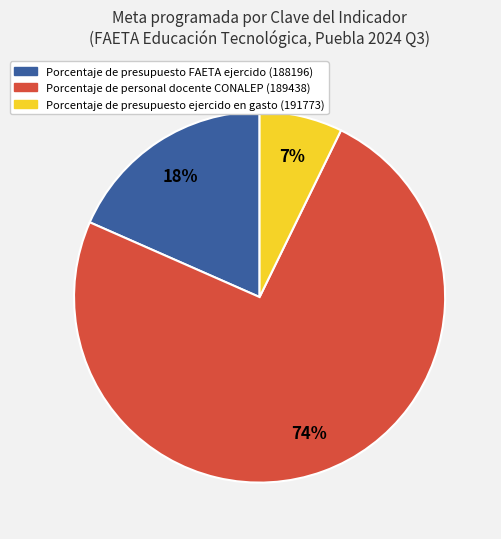

Count the number of slices in the pie.

3